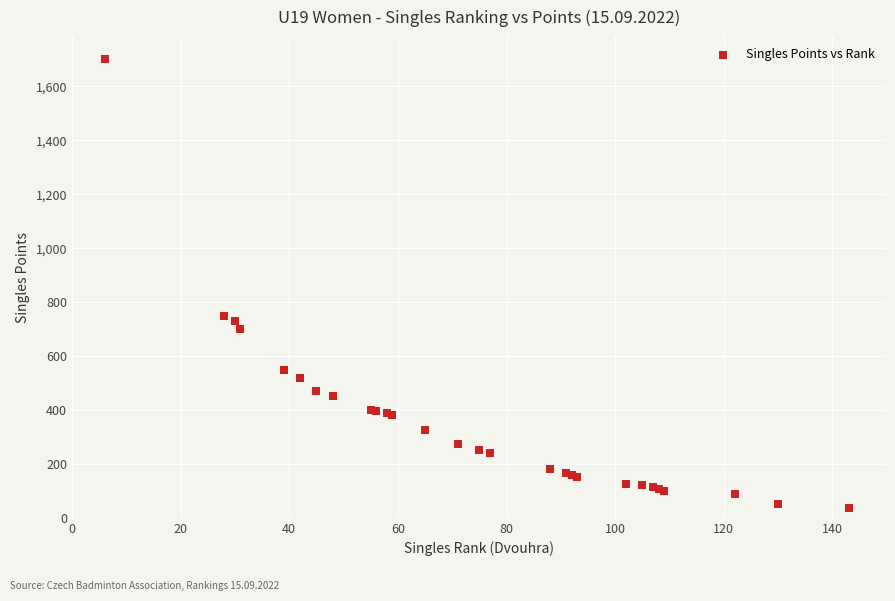

What Y value in the scatter plot is closest to 869?

750